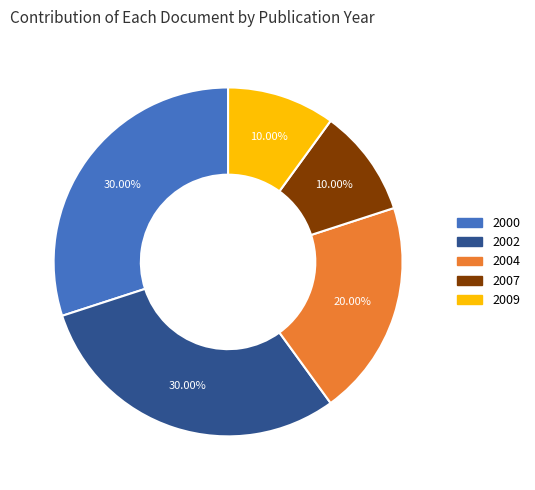

Does any single category account for the majority?

No